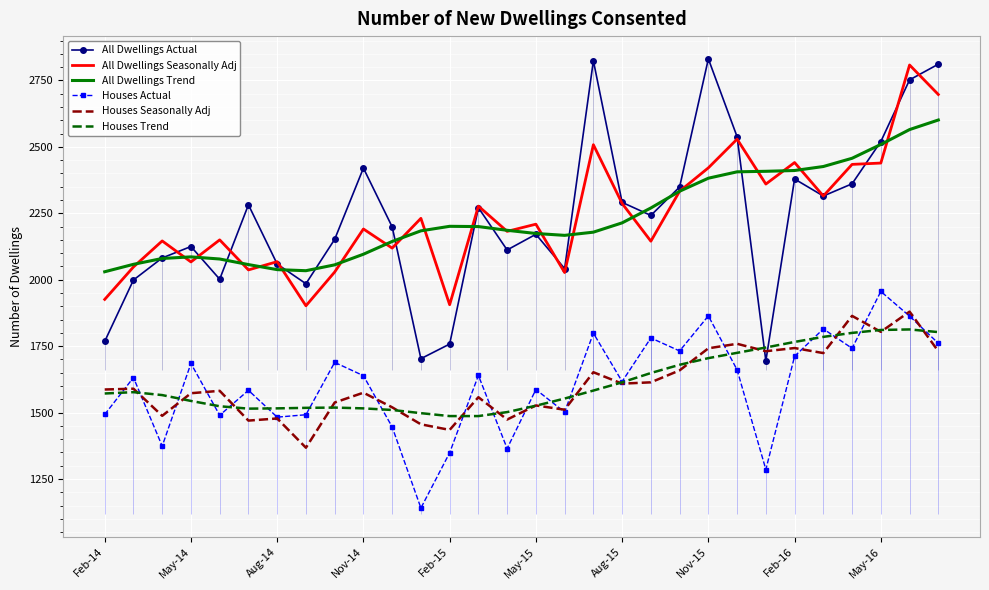

Read the All Dwellings Actual value at May-15.

2171